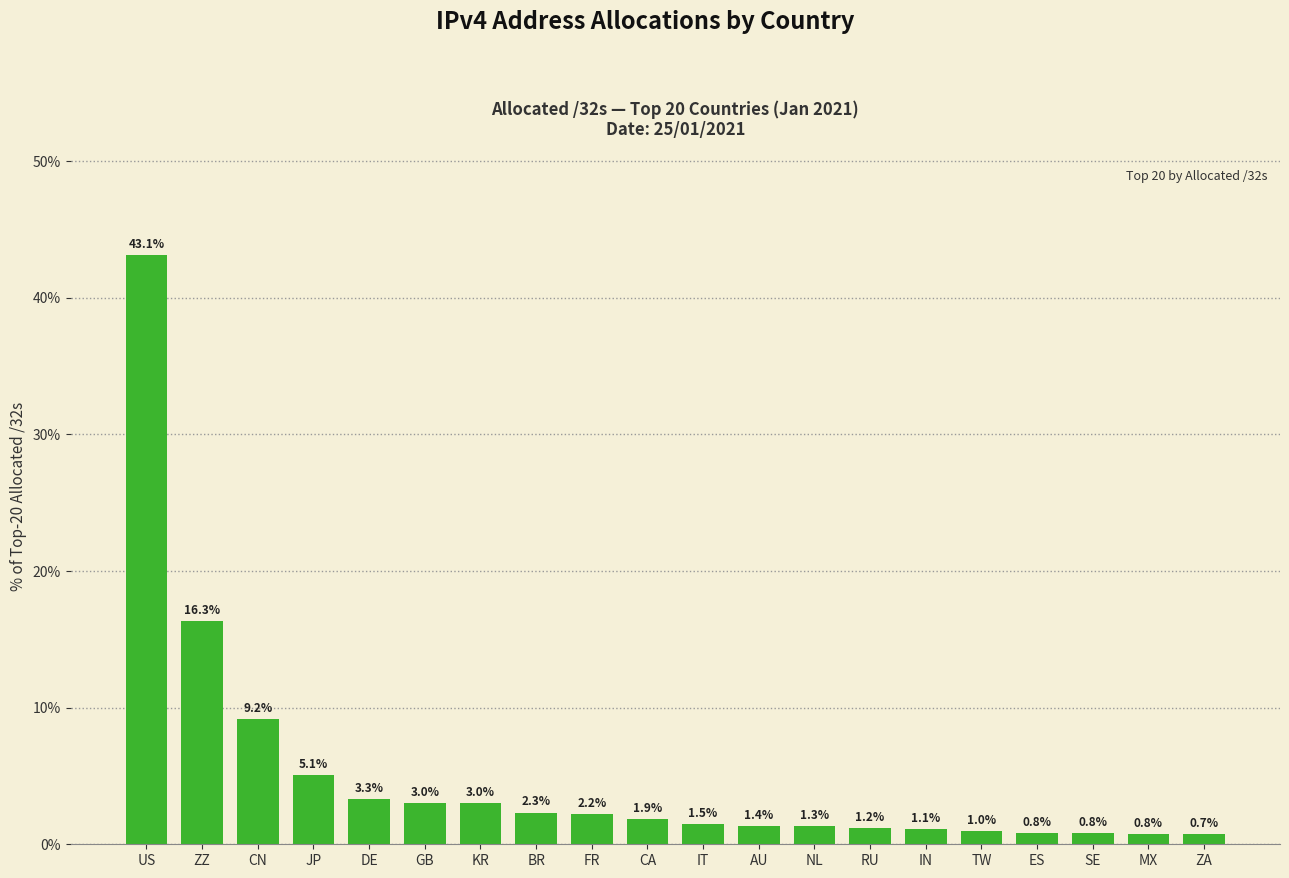

What is the sum of the values at SE and US?

43.9